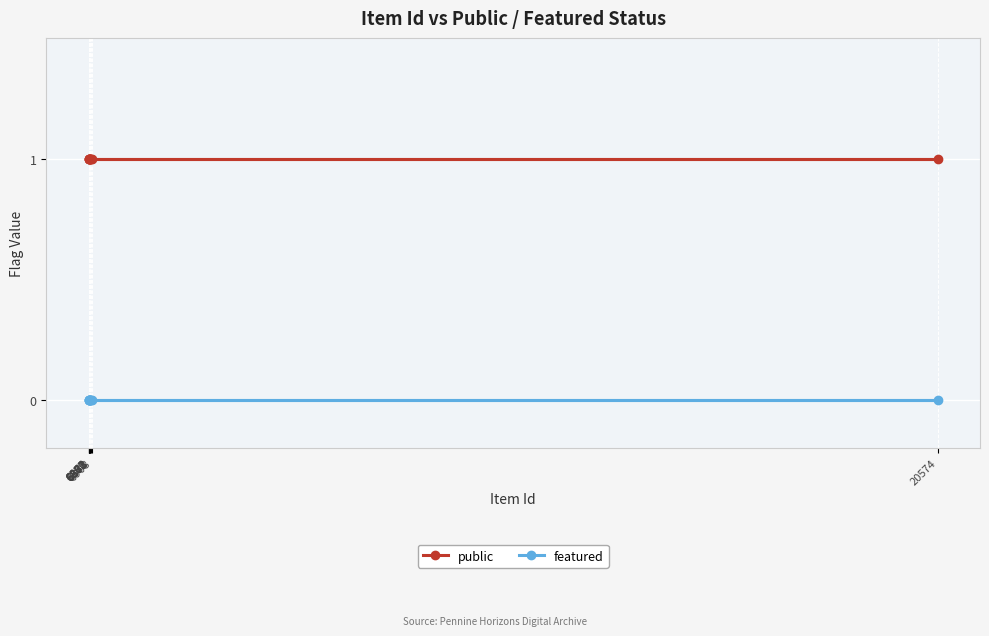

What is the label of the 2nd point from the left?

6857